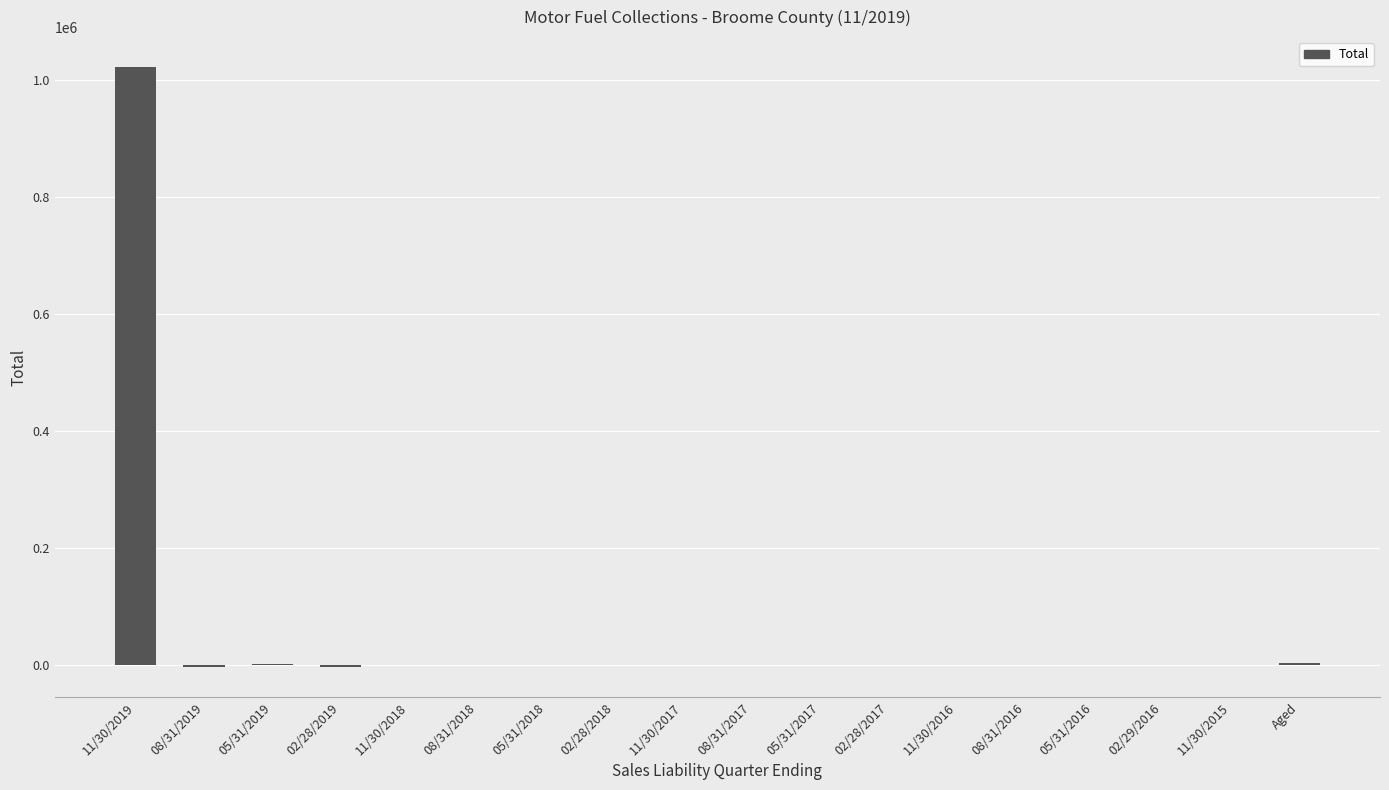

What is the sum of all values?

1018578.6